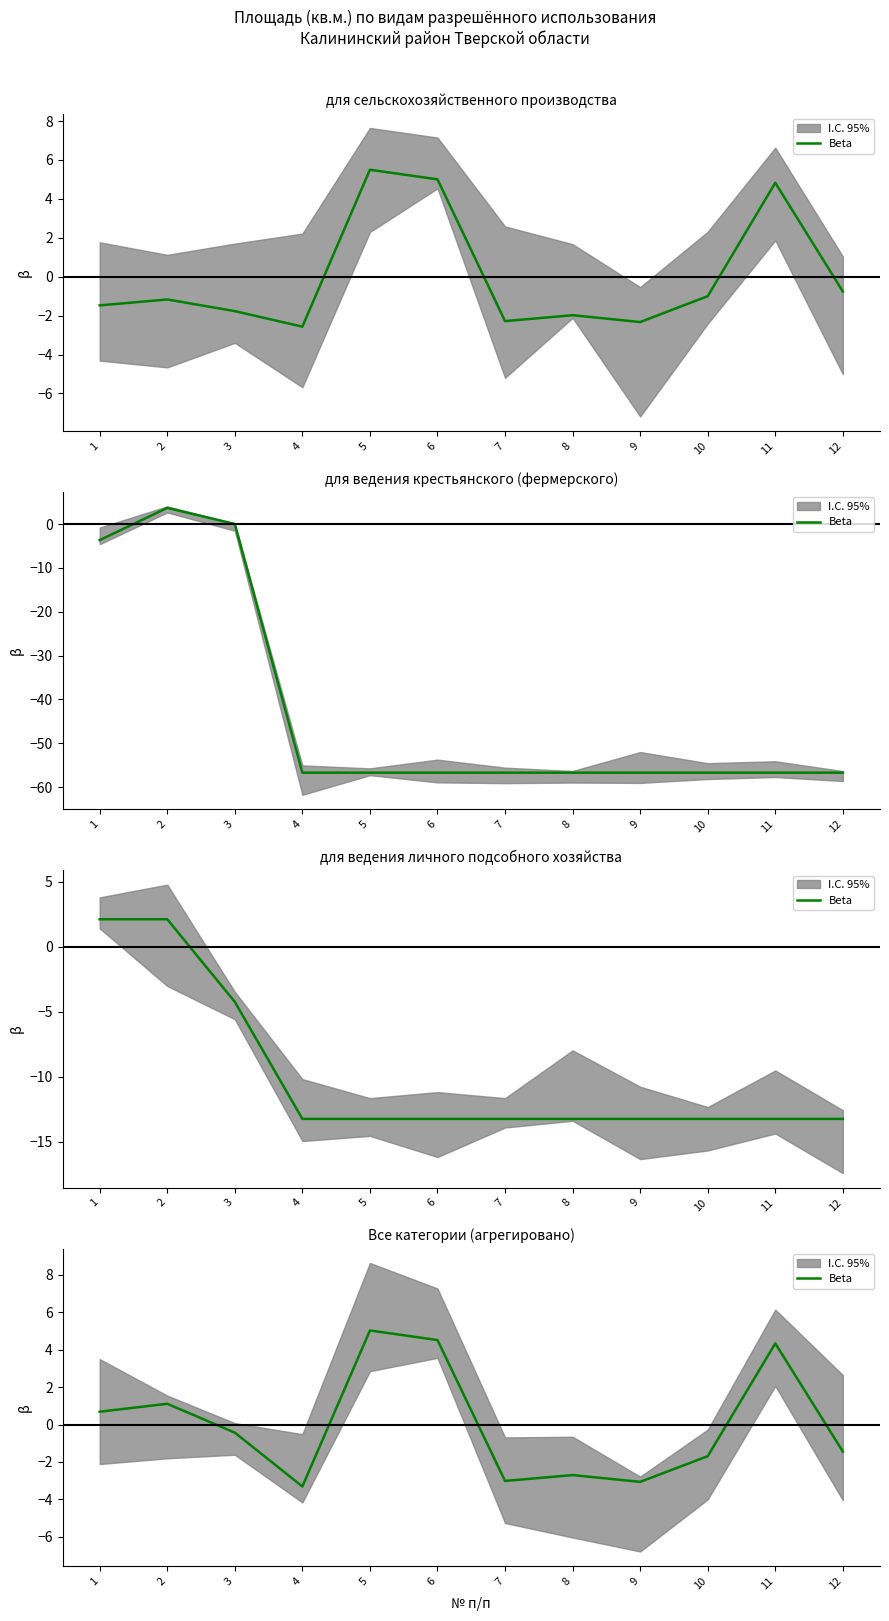

Reading left to right, extract all data points from this chart.

0.7	1.1	-0.4	-3.3	5.0	4.5	-3.0	-2.7	-3.1	-1.7	4.3	-1.4